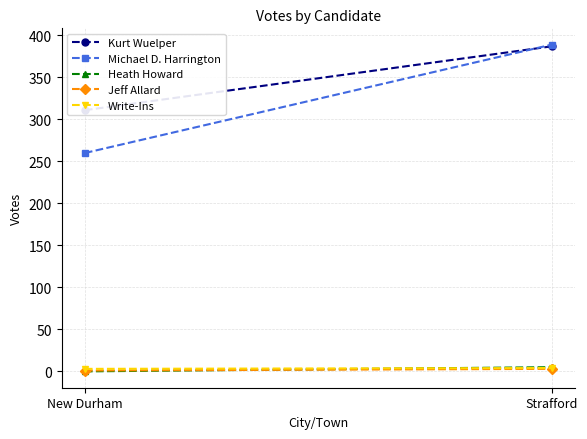

Is the value of Write-Ins at Strafford greater than the value of Jeff Allard at New Durham?

Yes